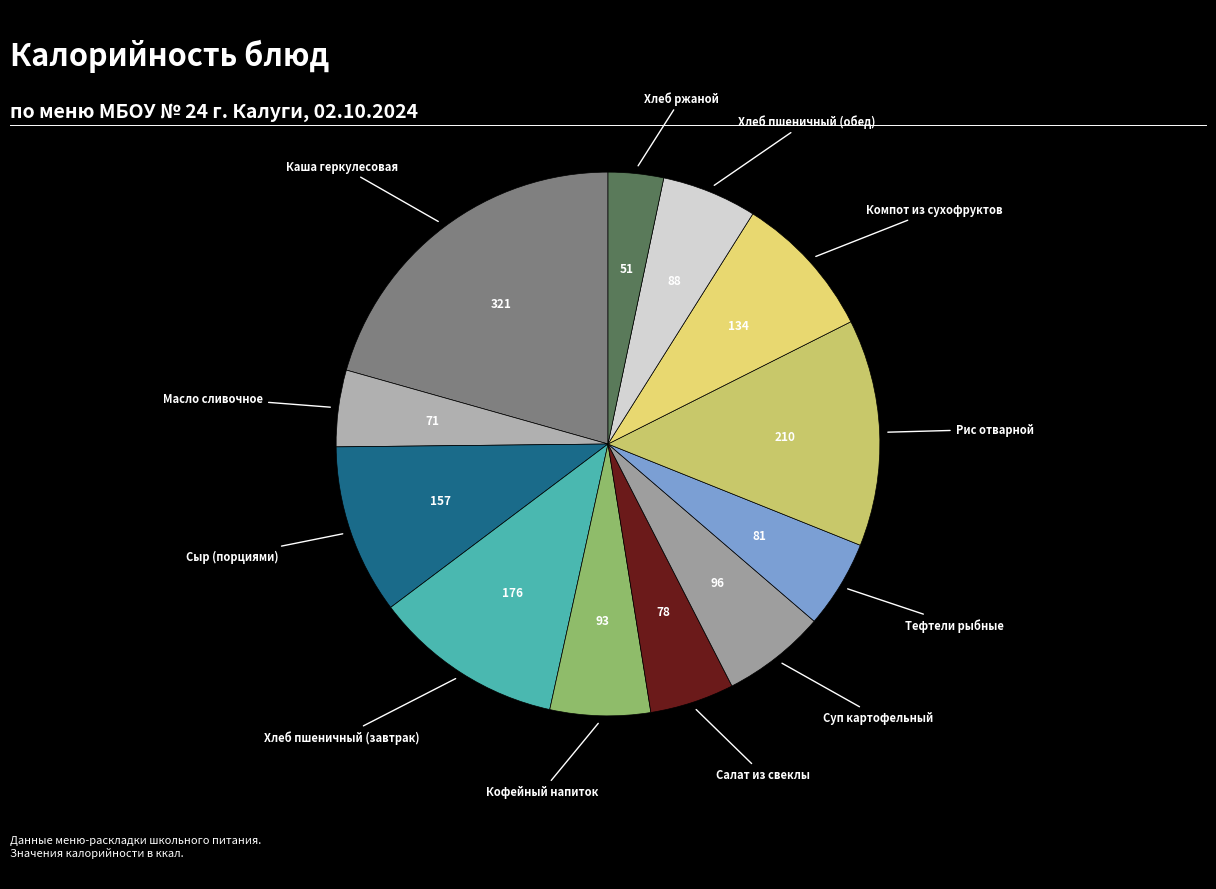

How many segments does this pie chart have?

12